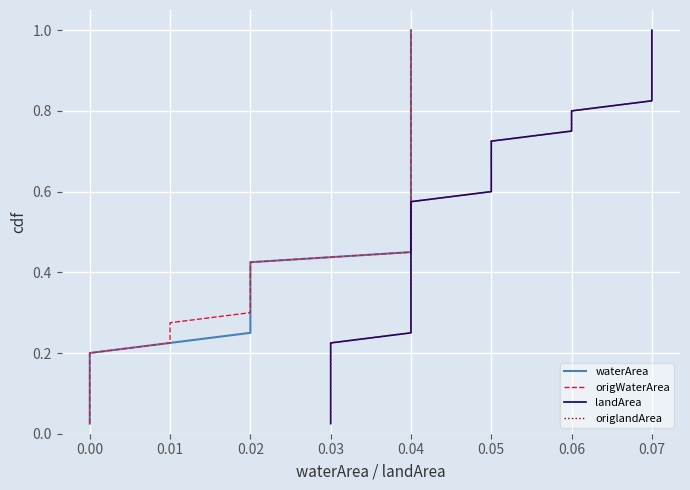

Which series has the largest range (max minus min)?

waterArea